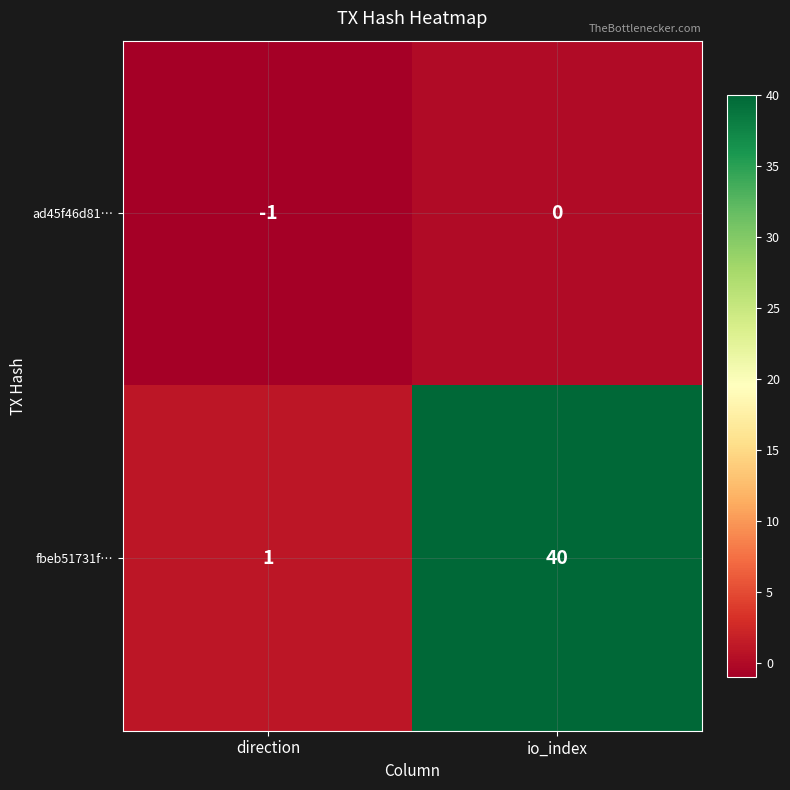

How many distinct data groups are displayed?

2